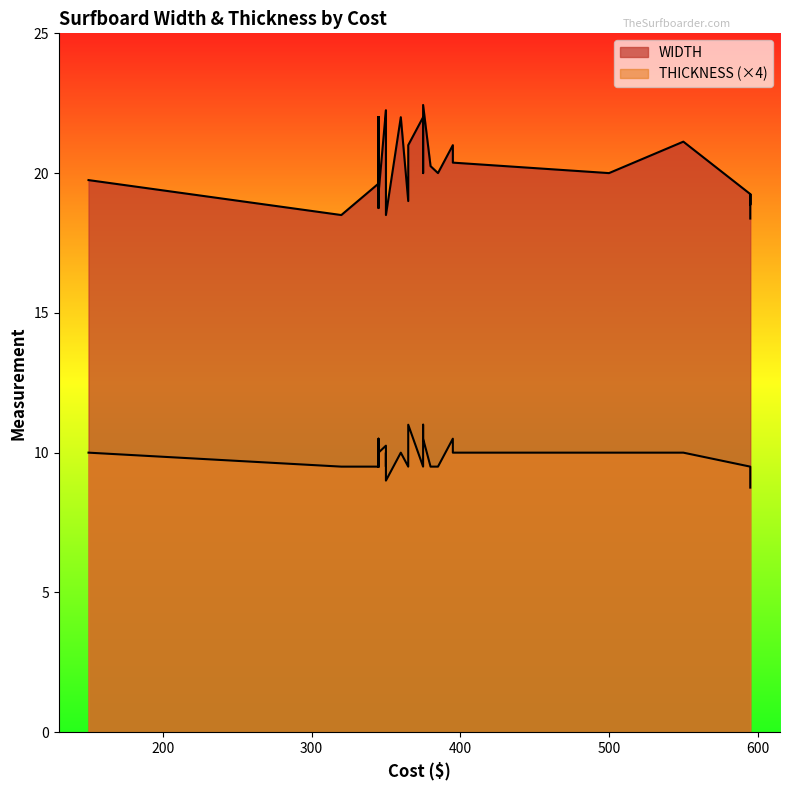

What is the minimum value for THICKNESS?

2.2